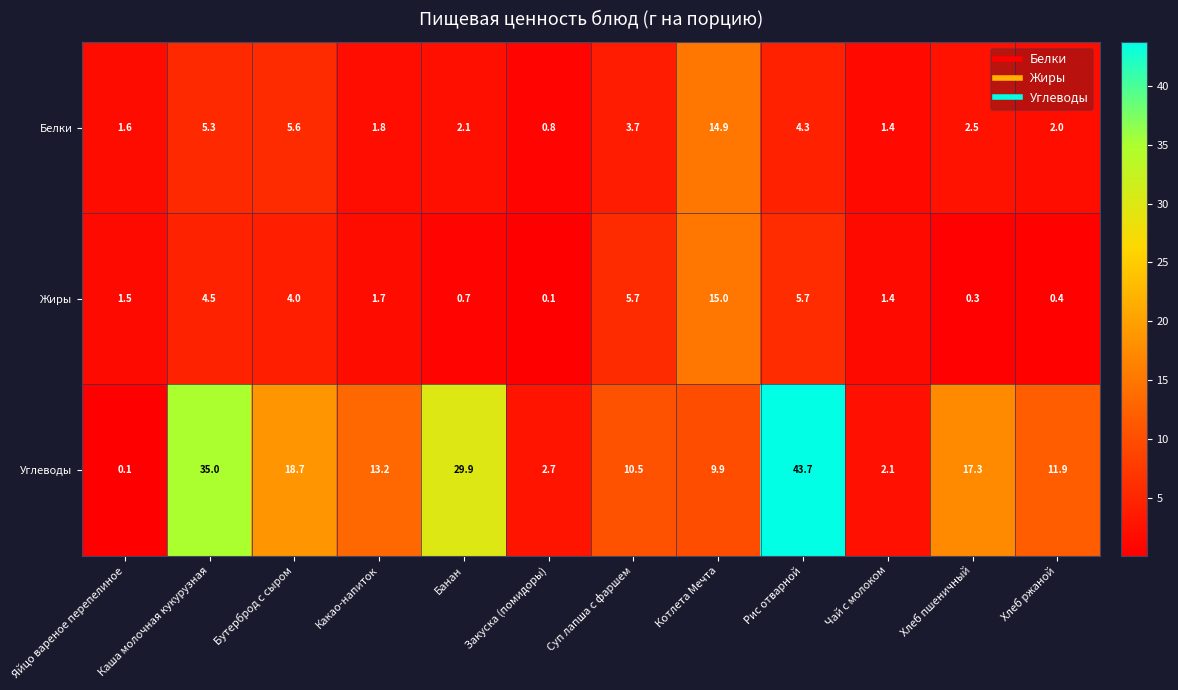

Which series changed the most between Бутерброд с сыром and Хлеб ржаной?

Углеводы